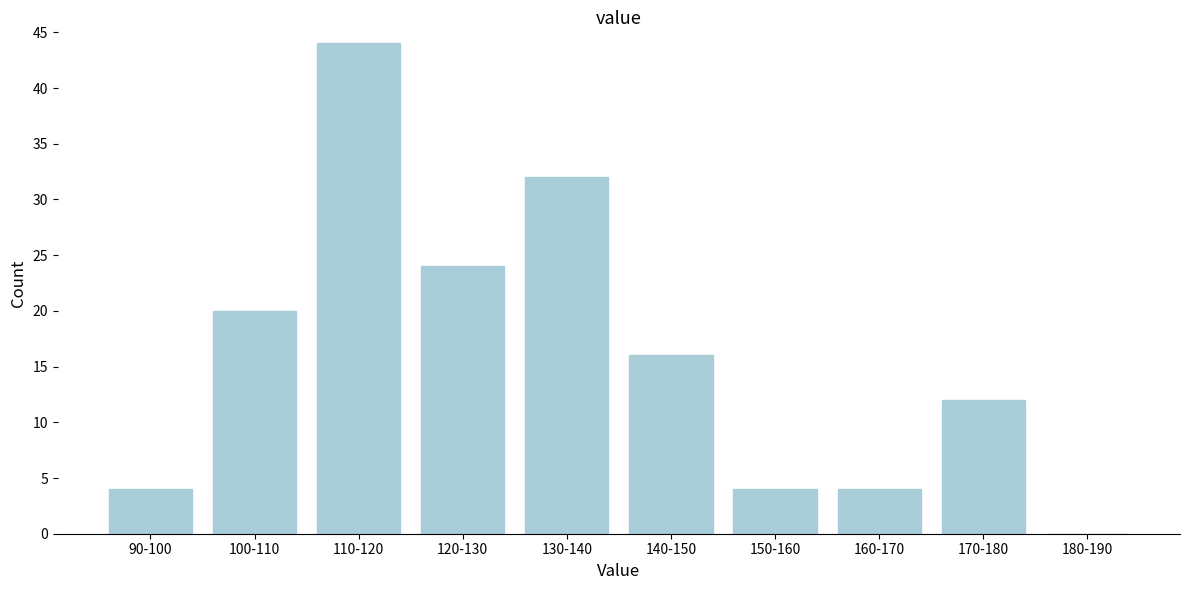

Reading left to right, what are all the values shown in this chart?

90-100=4	100-110=20	110-120=44	120-130=24	130-140=32	140-150=16	150-160=4	160-170=4	170-180=12	180-190=0